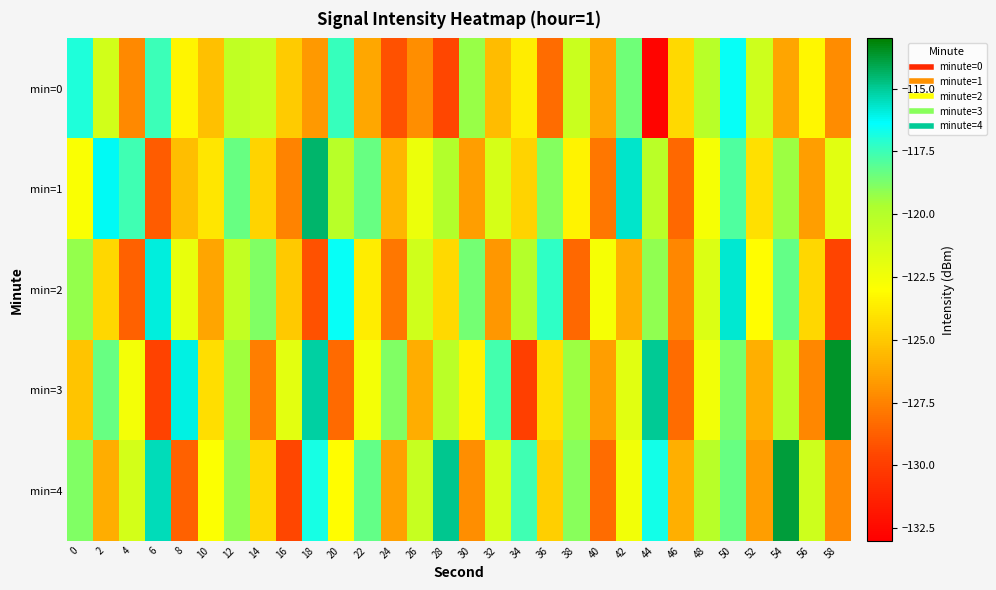

What is the maximum value shown in the chart?

-113.6